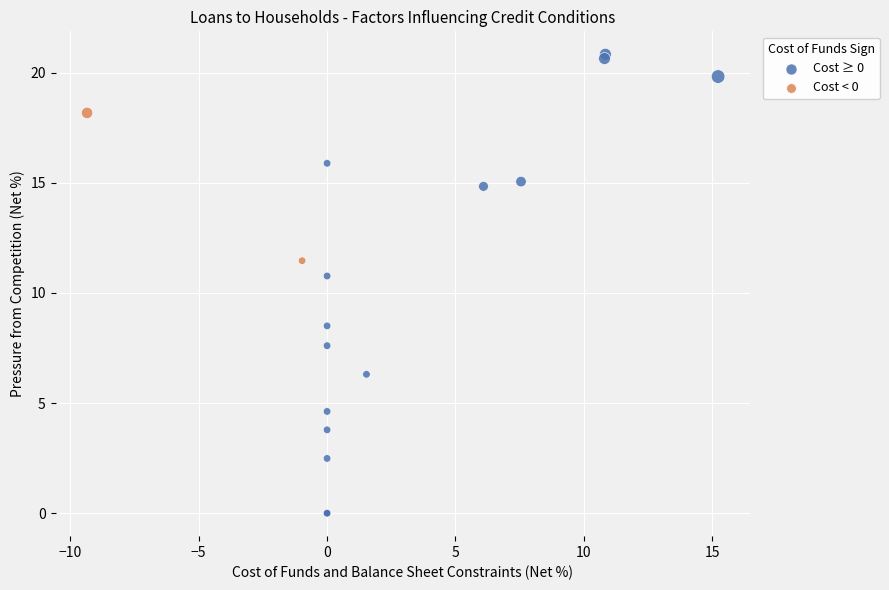

Which series has the widest spread of Y values?

Cost ≥ 0